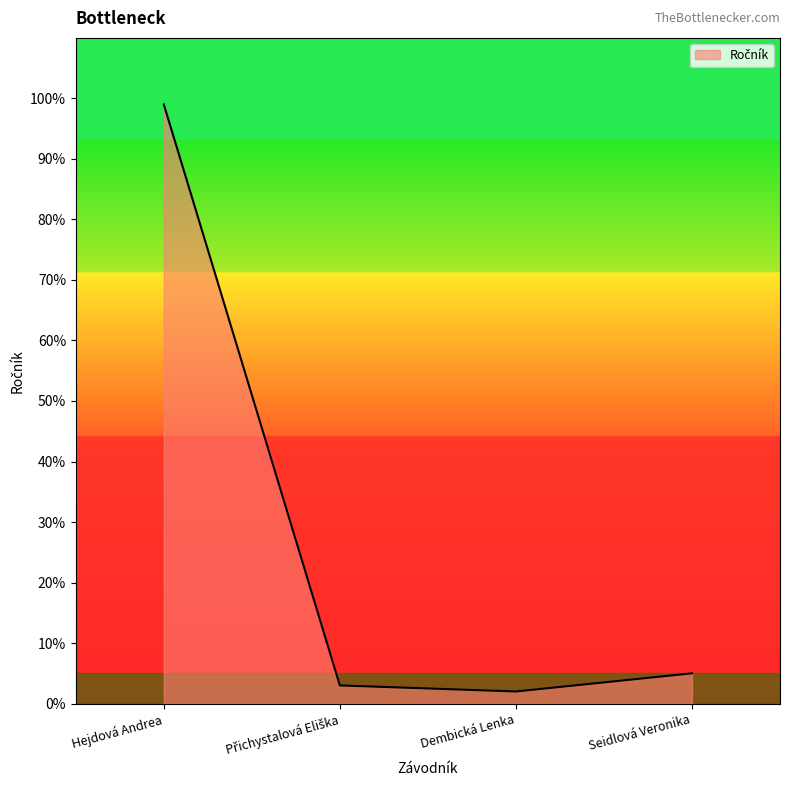

Which has a higher value, Dembická Lenka or Hejdová Andrea?

Hejdová Andrea